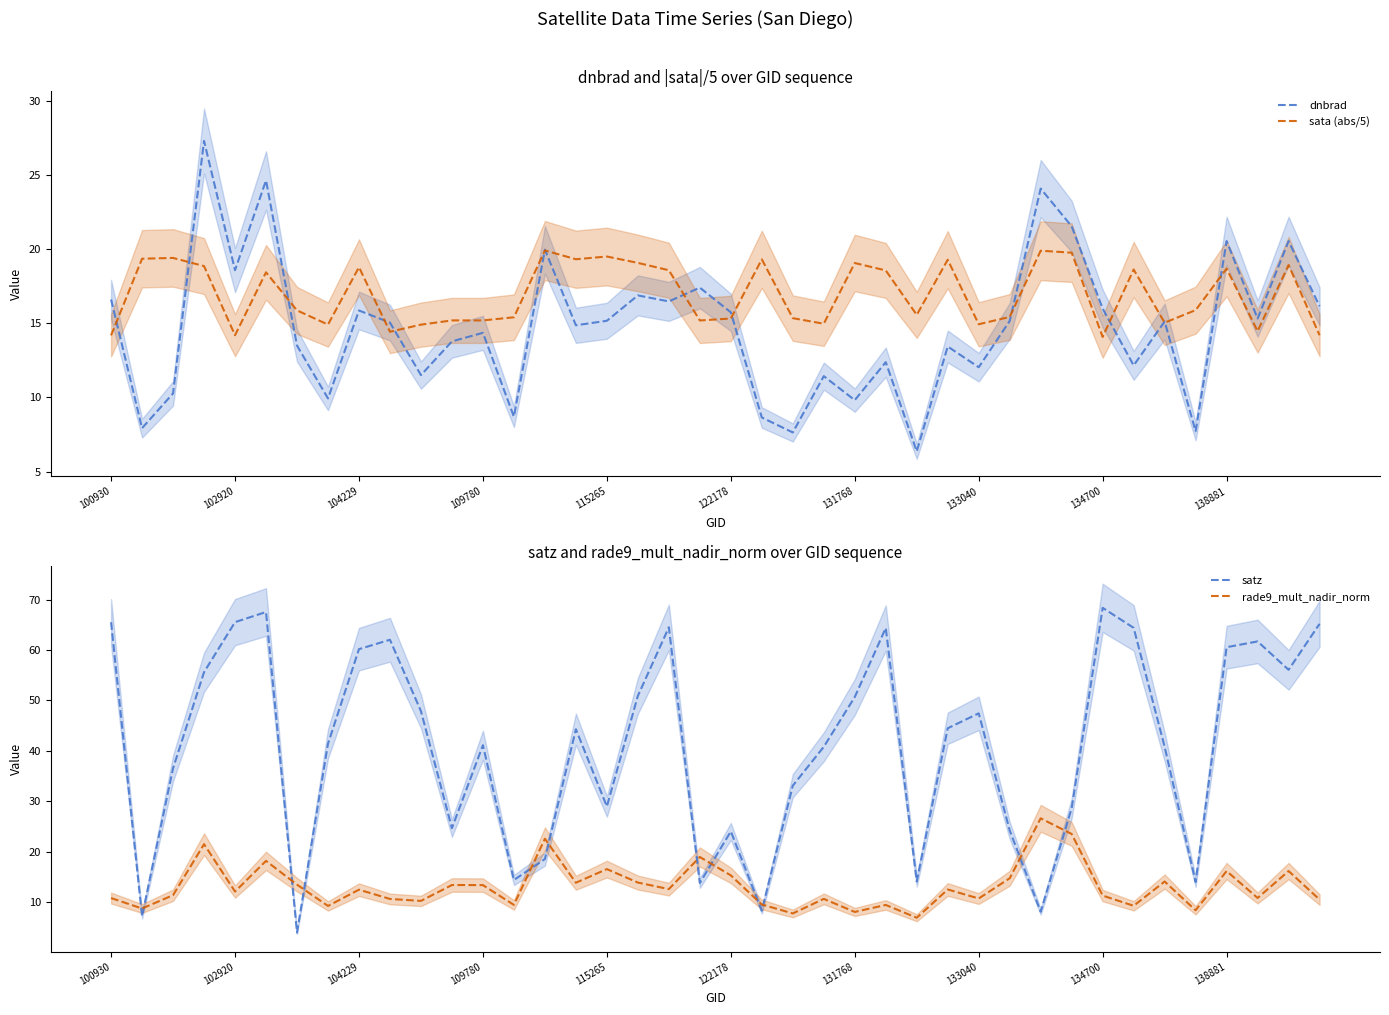

True or false: sata (abs/5) has more than 1 interior local peaks.

True